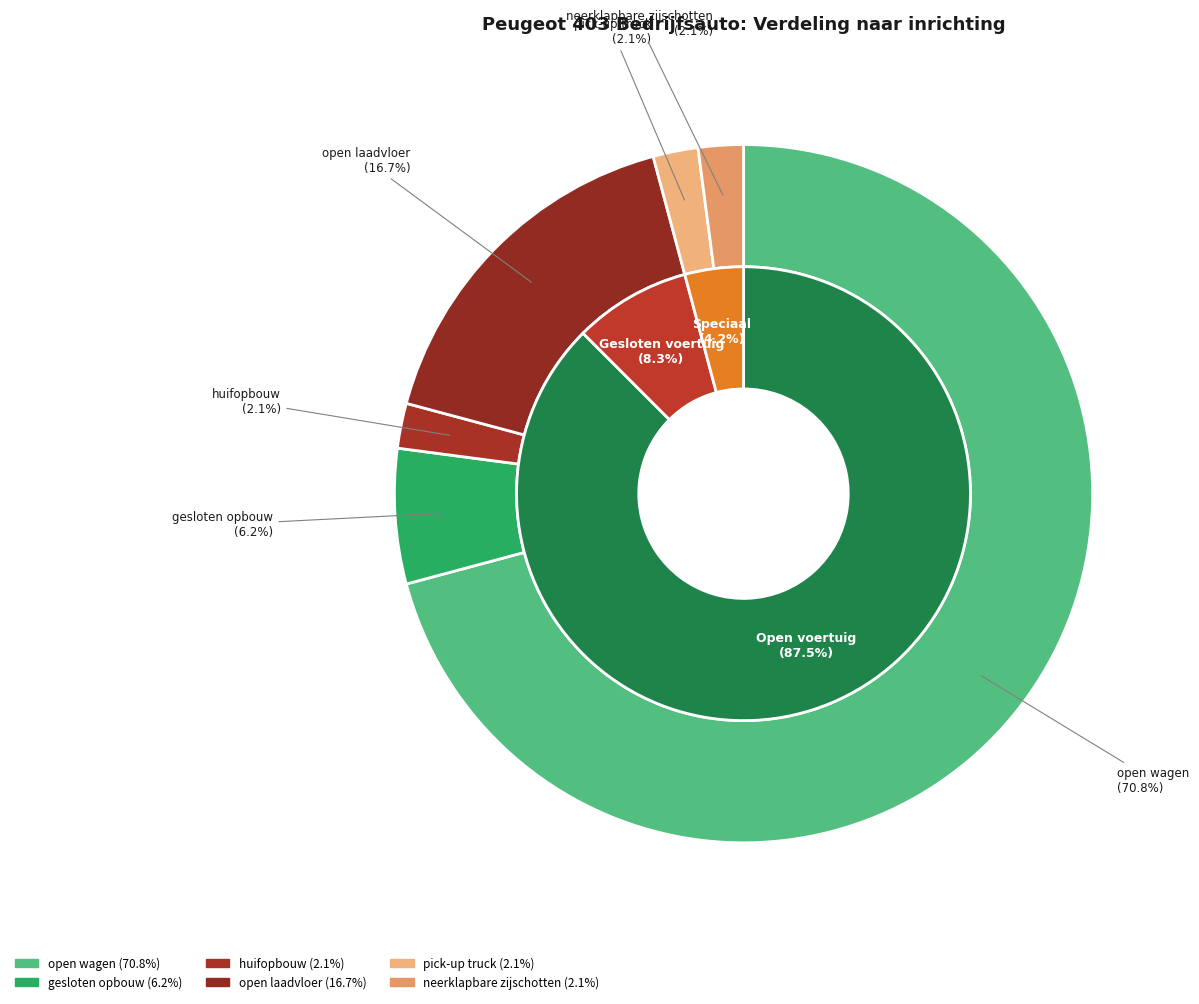

To the nearest percent, what is the average slice percentage?

17%